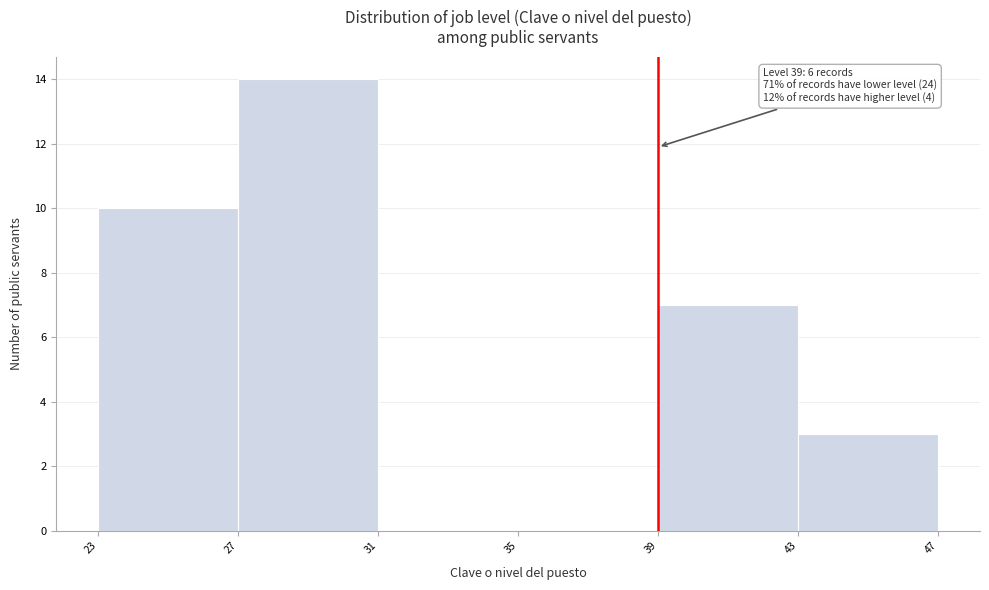

Which range on the x-axis has the tallest bar?

27 to 31